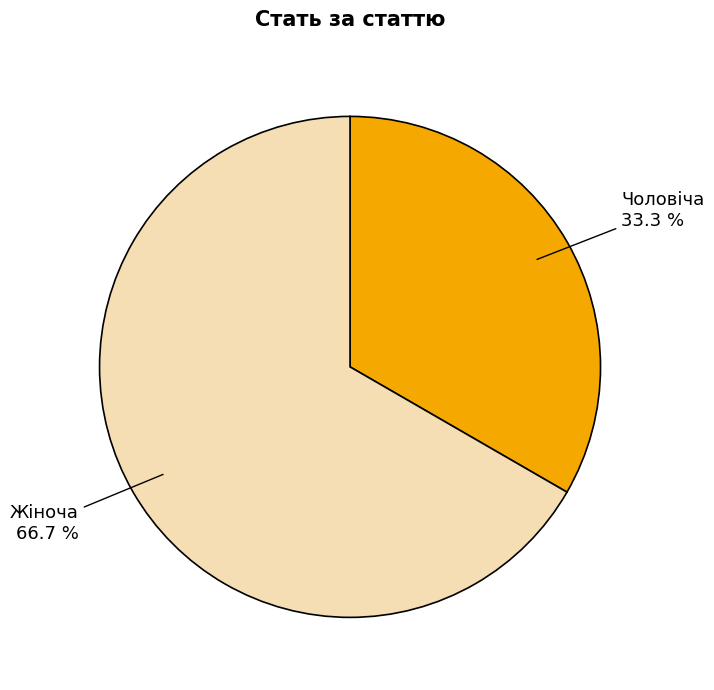

True or false: Жіноча accounts for 67% of the total.

True